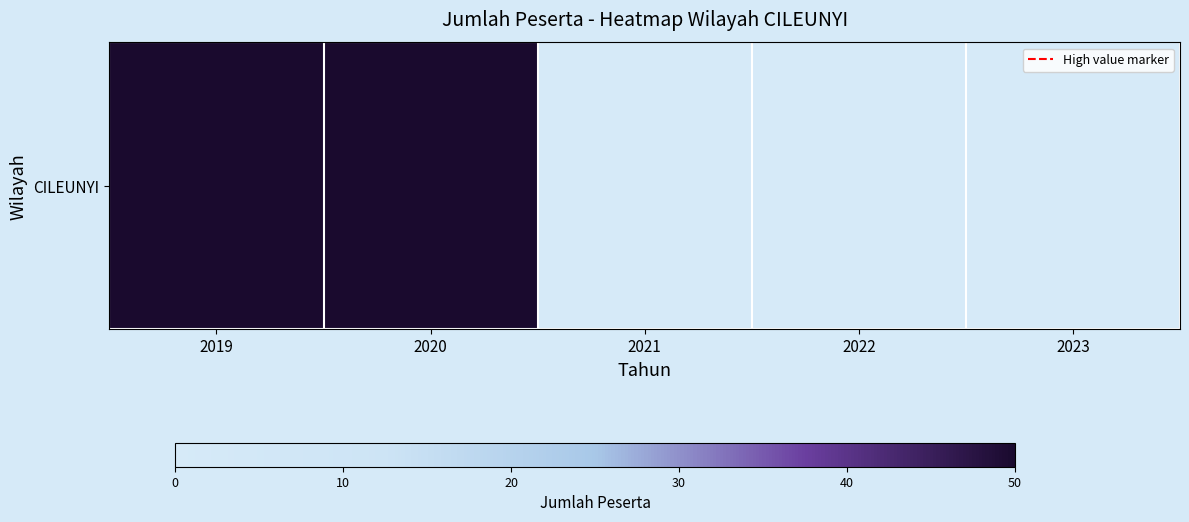

What is the sum of all values?

100